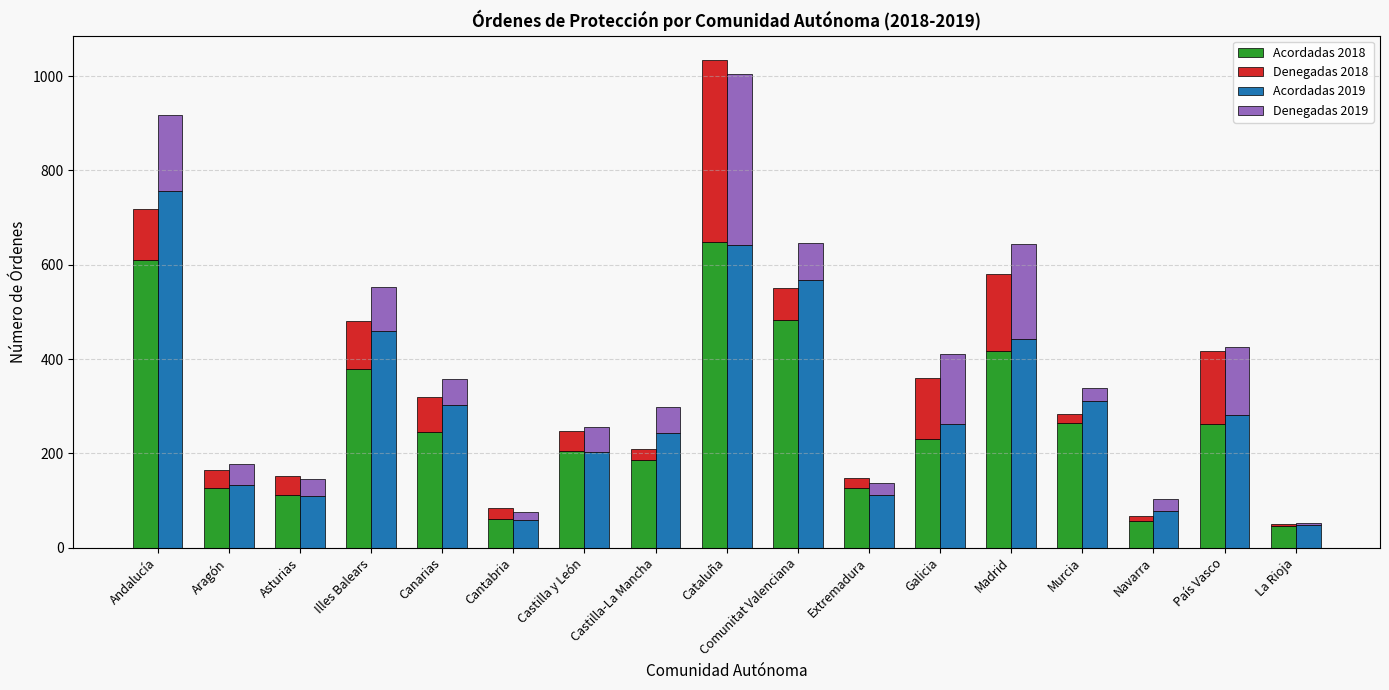

Rank the series by their maximum value, from highest to lowest.

Acordadas 2019, Acordadas 2018, Denegadas 2018, Denegadas 2019